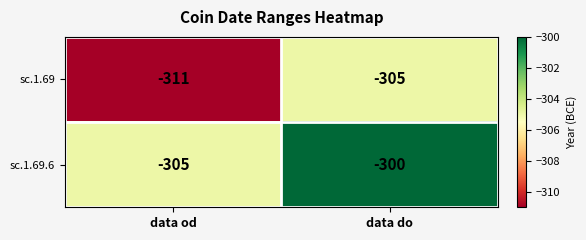

What is the total value across all series at data do?

-605